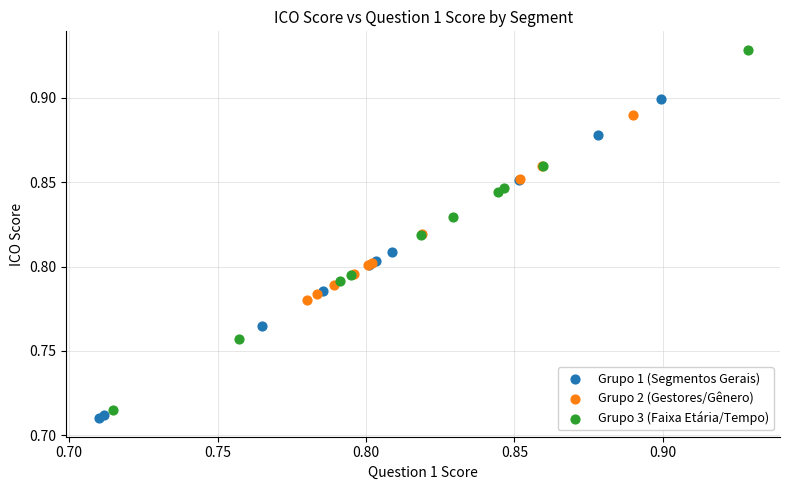

Which series reaches the maximum Y coordinate?

Grupo 3 (Faixa Etária/Tempo)